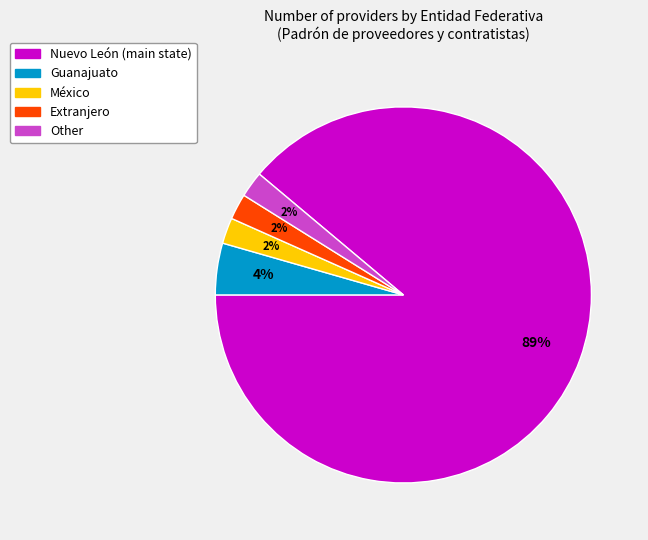

To the nearest percent, what portion does México represent?

2%